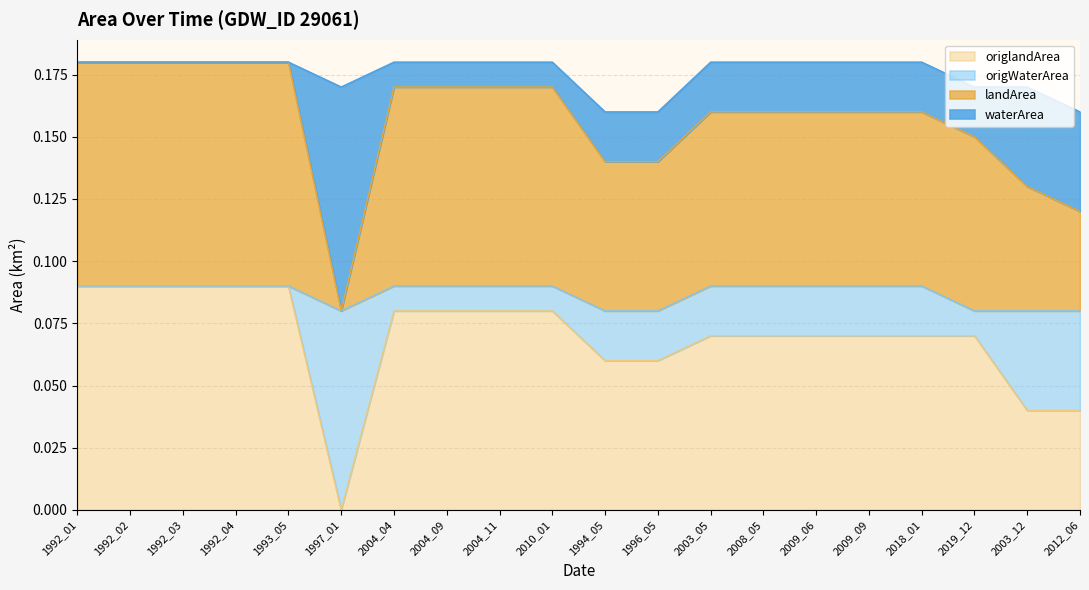

The waterArea series shows 0.1 at 2004_04. True or false?

False